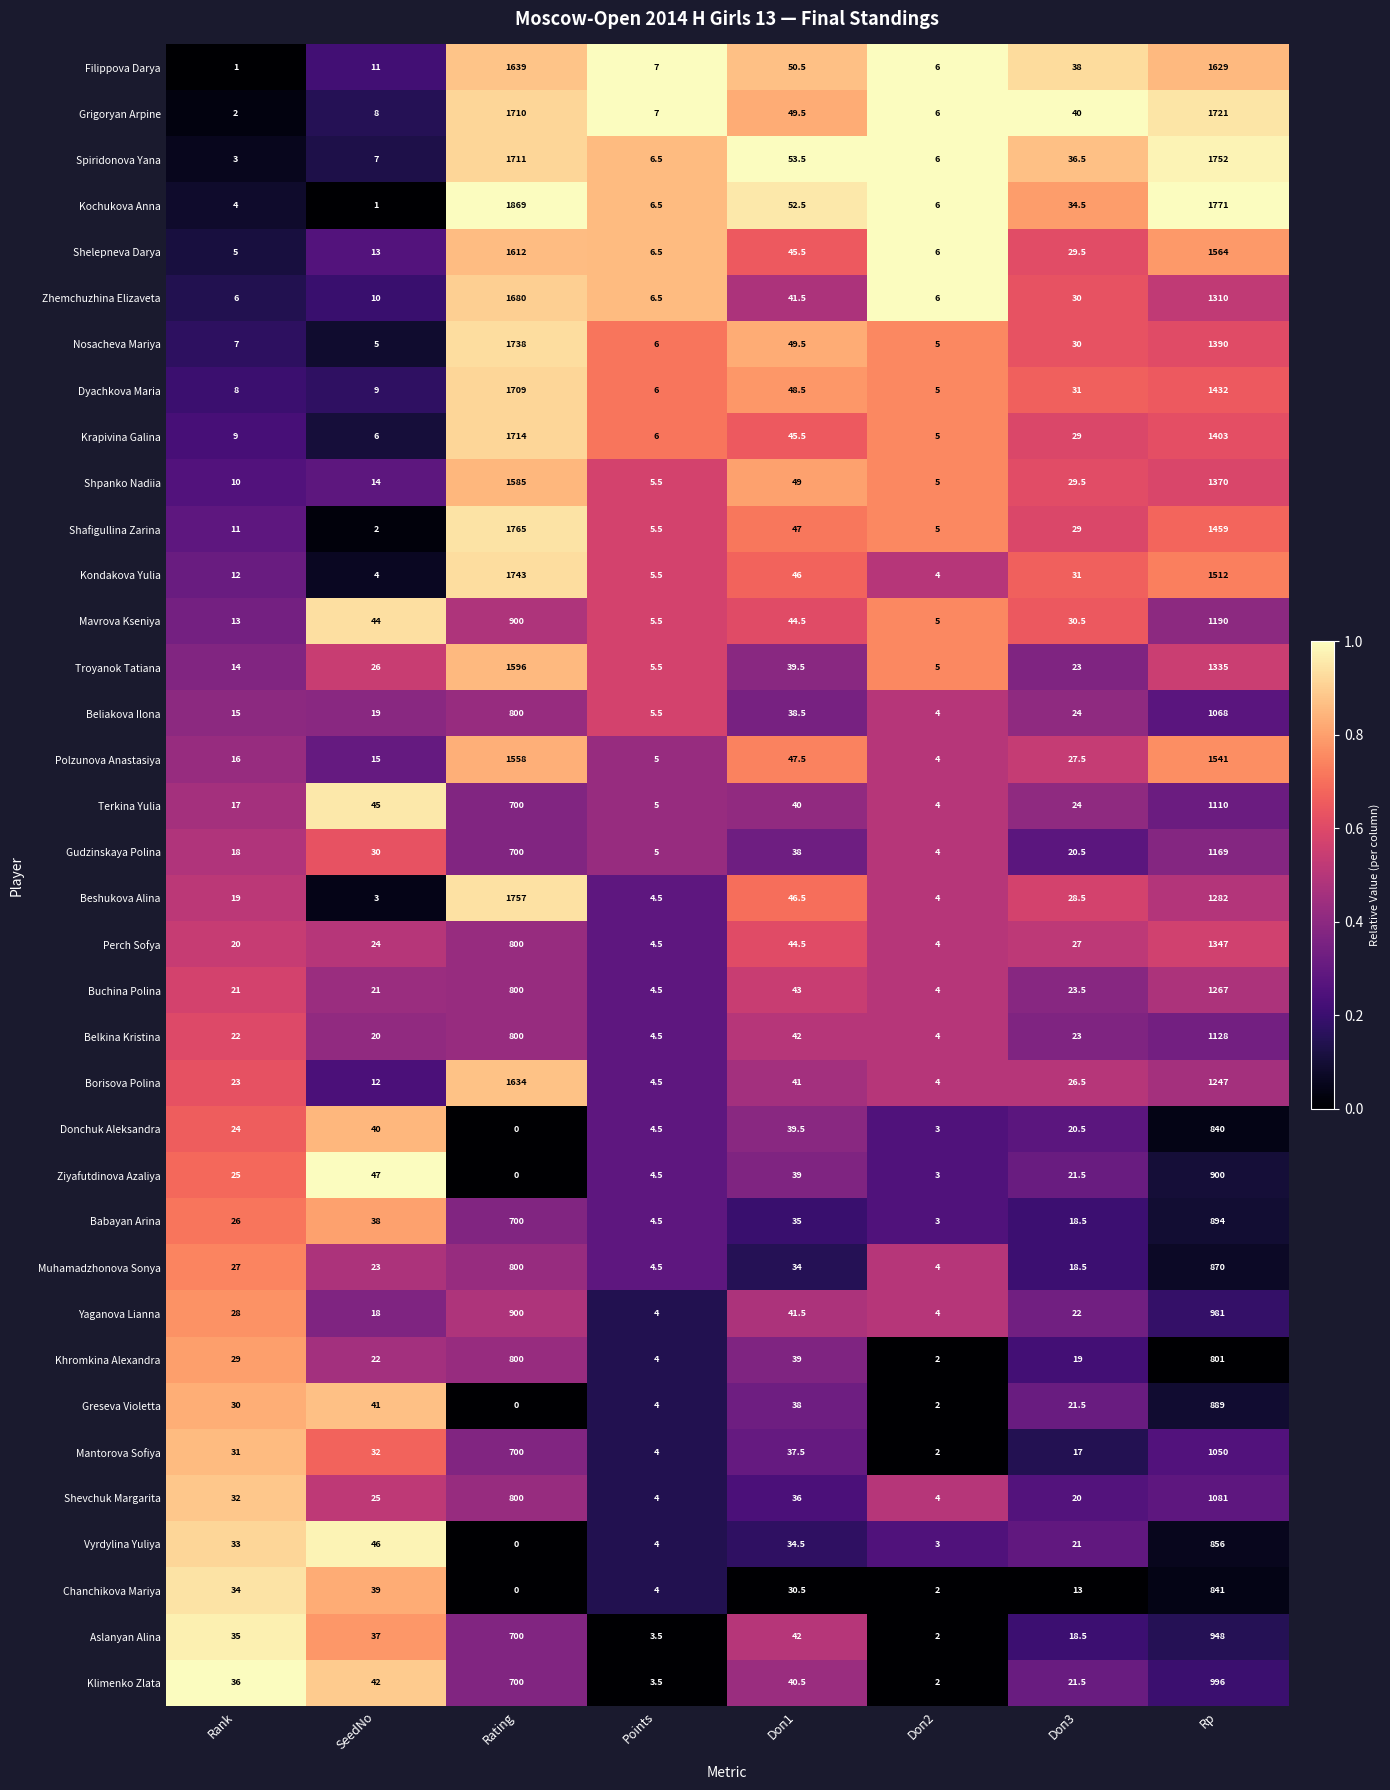

Is the value of Mantorova Sofiya at Rating greater than the value of Krapivina Galina at SeedNo?

Yes